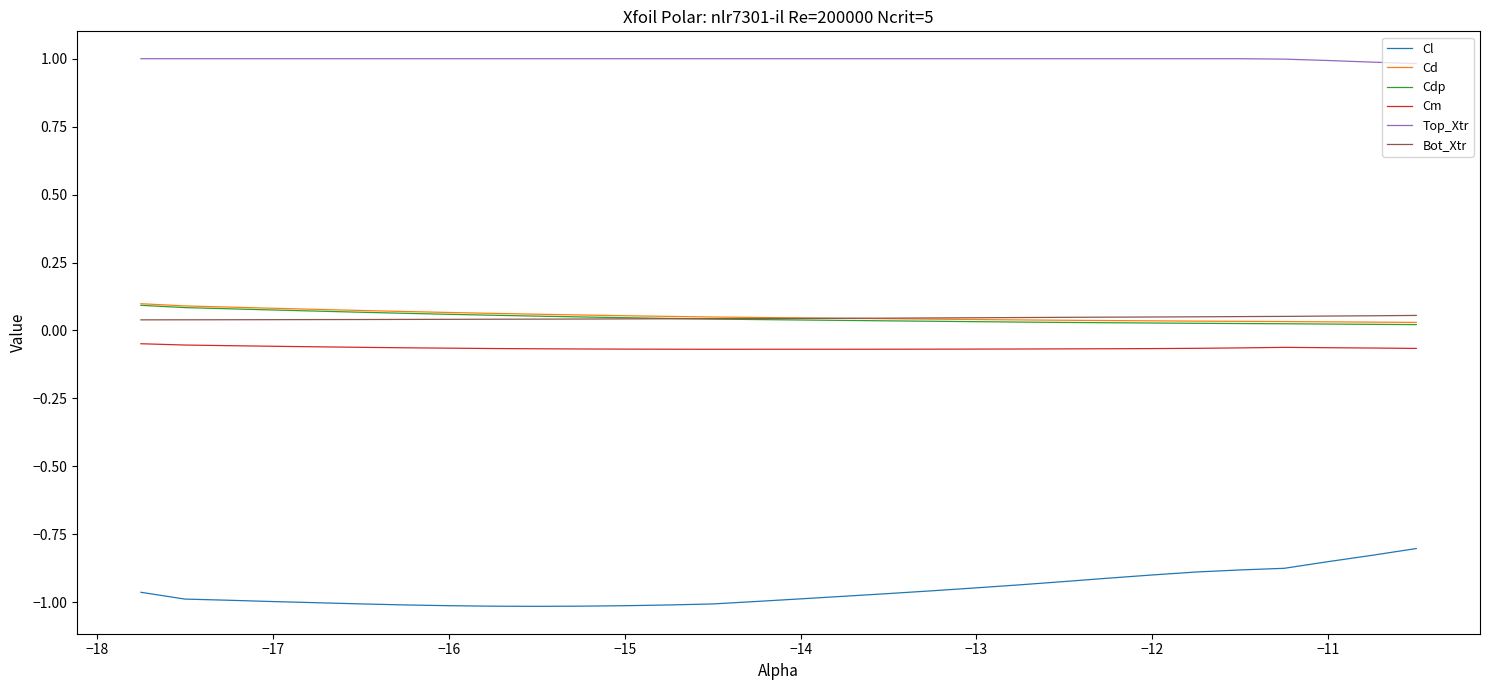

Which series has the largest range (max minus min)?

Cl